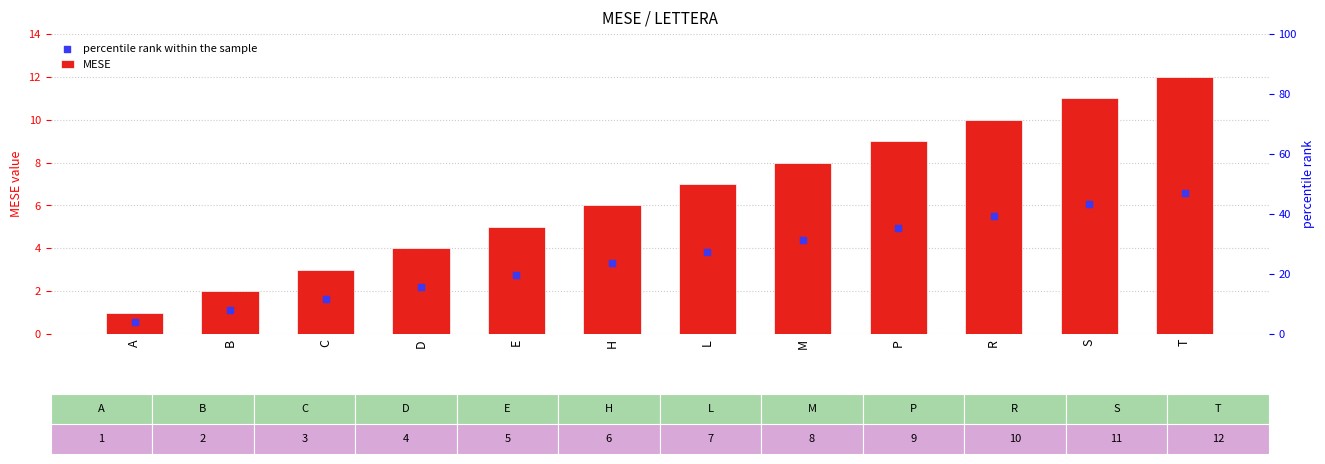

Which series reaches the maximum Y coordinate?

MESE